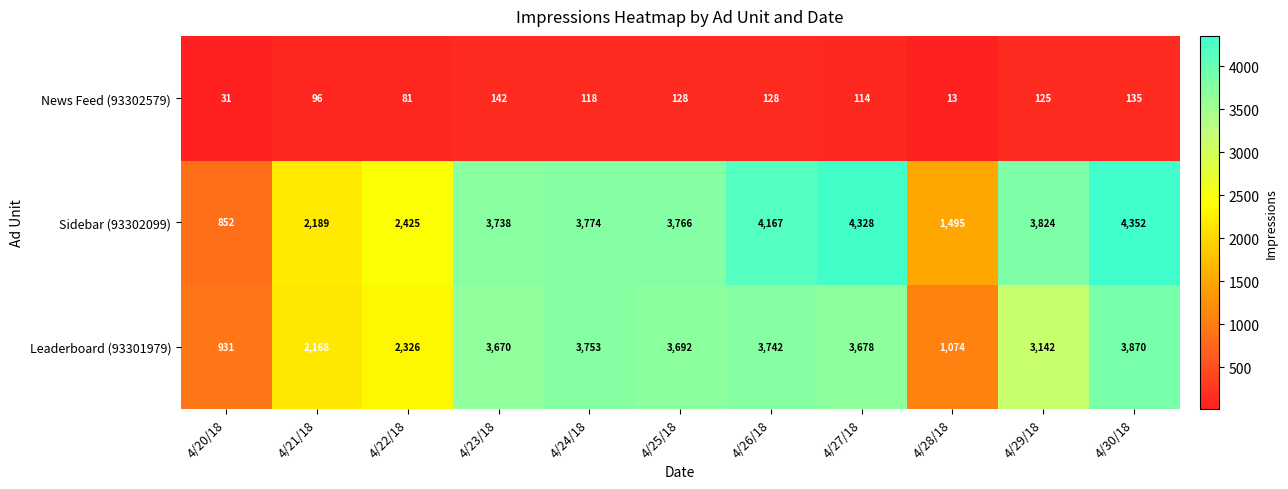

What is the sum of the Sidebar (93302099) values at 4/20/18 and 4/27/18?

5180